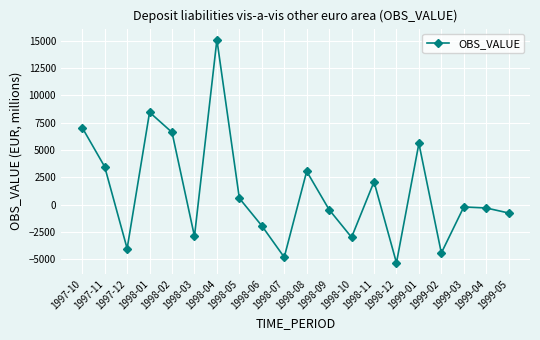

What is the average value?

1201.4